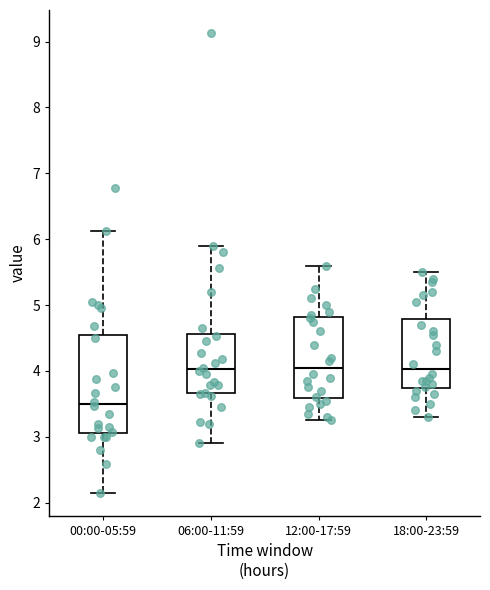

Which box is the tallest, from its lower edge to its upper edge?

00:00-05:59